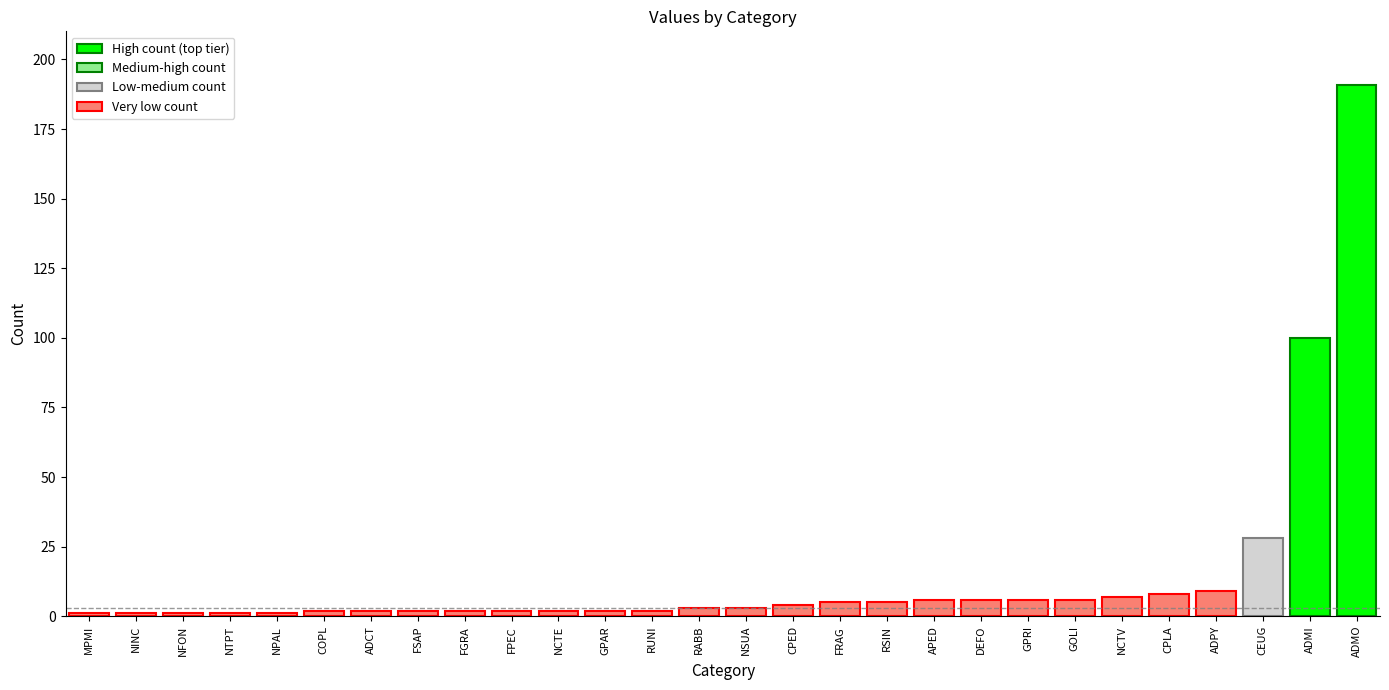

What is the average value?

15